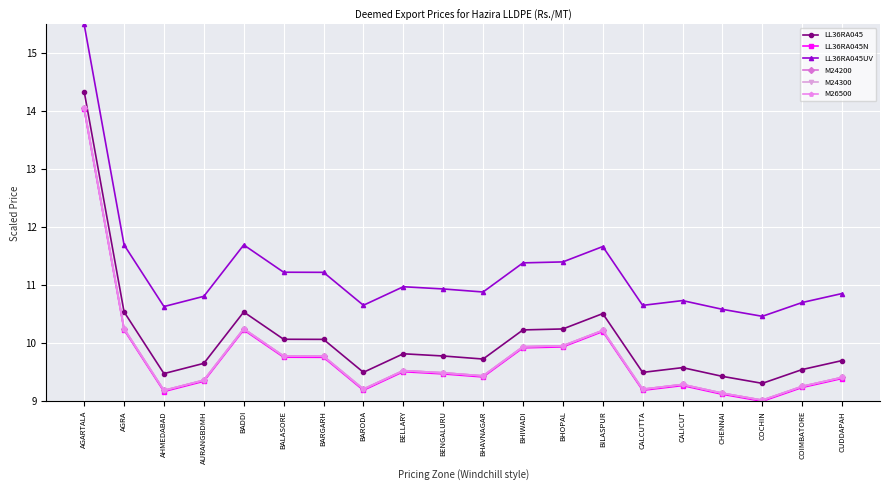

Reading left to right, list all the values displayed in this chart.

LL36RA045: 14.3	10.5	9.5	9.7	10.5	10.1	10.1	9.5	9.8	9.8	9.7	10.2	10.2	10.5	9.5	9.6	9.4	9.3	9.5	9.7
LL36RA045N: 14.0	10.2	9.2	9.3	10.2	9.8	9.8	9.2	9.5	9.5	9.4	9.9	9.9	10.2	9.2	9.3	9.1	9.0	9.2	9.4
LL36RA045UV: 15.5	11.7	10.6	10.8	11.7	11.2	11.2	10.7	11.0	10.9	10.9	11.4	11.4	11.7	10.7	10.7	10.6	10.5	10.7	10.9
M24200: 14.1	10.3	9.2	9.4	10.3	9.8	9.8	9.2	9.5	9.5	9.4	9.9	10.0	10.2	9.2	9.3	9.1	9.0	9.3	9.4
M24300: 14.1	10.3	9.2	9.4	10.3	9.8	9.8	9.2	9.5	9.5	9.4	9.9	10.0	10.2	9.2	9.3	9.1	9.0	9.3	9.4
M26500: 14.1	10.3	9.2	9.4	10.3	9.8	9.8	9.2	9.5	9.5	9.4	9.9	10.0	10.2	9.2	9.3	9.1	9.0	9.3	9.4